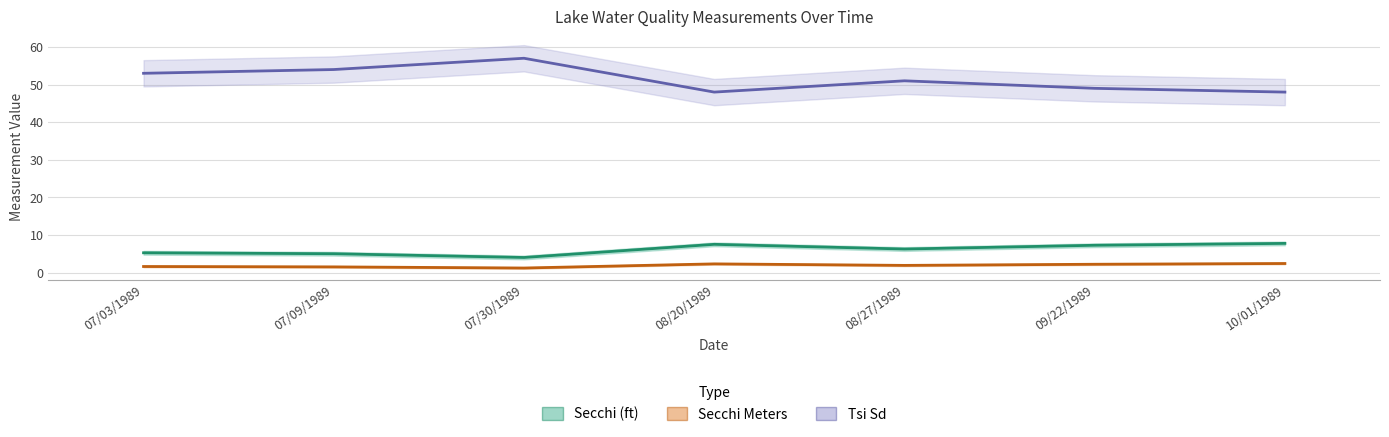

What is the difference between the maximum and minimum values in the Secchi Meters series?

1.2